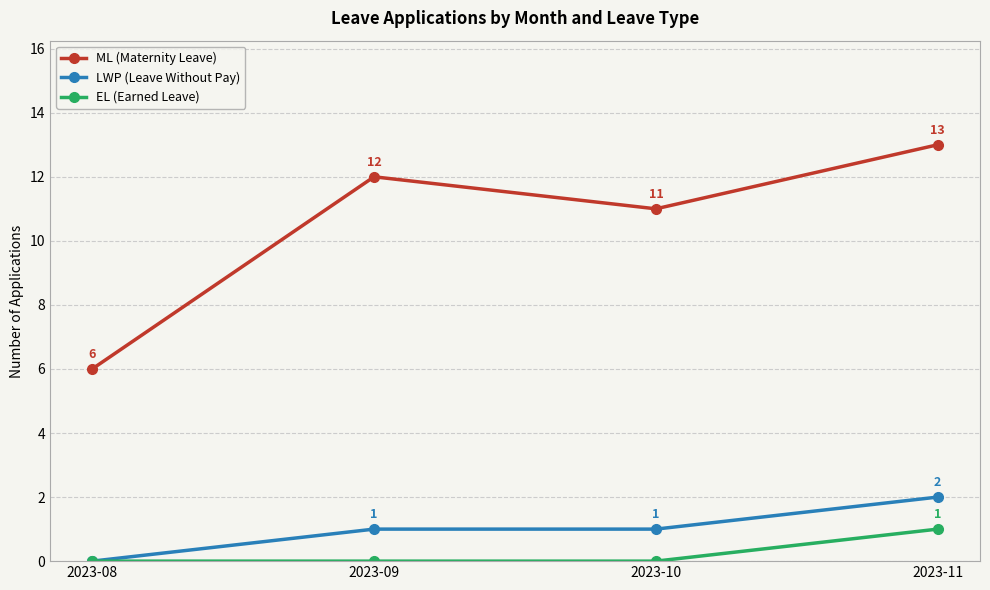

What is the total value across all series at 2023-08?

6